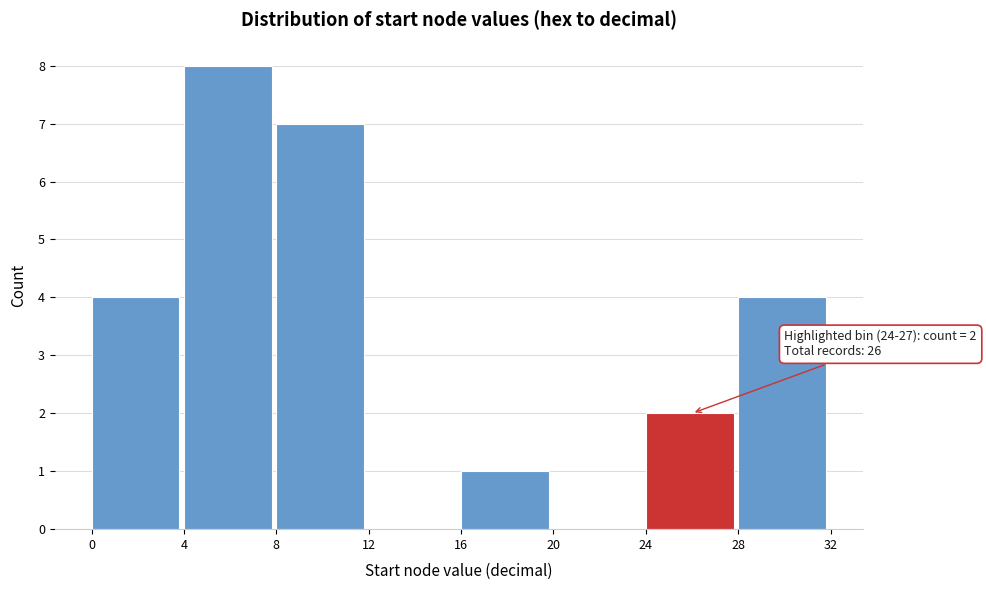

Over which range of the x-axis is the bar tallest?

4 to 8